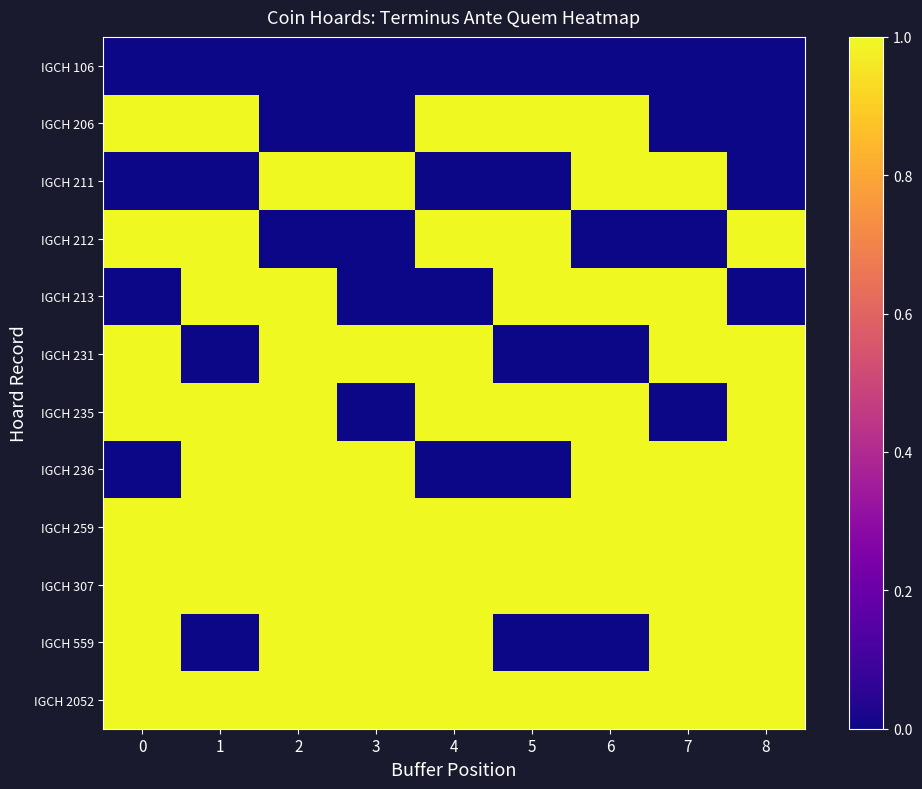

Reading left to right, what are all the values shown in this chart?

IGCH 106: 0=0	1=0	2=0	3=0	4=0	5=0	6=0	7=0	8=0
IGCH 206: 0=1	1=1	2=0	3=0	4=1	5=1	6=1	7=0	8=0
IGCH 211: 0=0	1=0	2=1	3=1	4=0	5=0	6=1	7=1	8=0
IGCH 212: 0=1	1=1	2=0	3=0	4=1	5=1	6=0	7=0	8=1
IGCH 213: 0=0	1=1	2=1	3=0	4=0	5=1	6=1	7=1	8=0
IGCH 231: 0=1	1=0	2=1	3=1	4=1	5=0	6=0	7=1	8=1
IGCH 235: 0=1	1=1	2=1	3=0	4=1	5=1	6=1	7=0	8=1
IGCH 236: 0=0	1=1	2=1	3=1	4=0	5=0	6=1	7=1	8=1
IGCH 259: 0=1	1=1	2=1	3=1	4=1	5=1	6=1	7=1	8=1
IGCH 307: 0=1	1=1	2=1	3=1	4=1	5=1	6=1	7=1	8=1
IGCH 559: 0=1	1=0	2=1	3=1	4=1	5=0	6=0	7=1	8=1
IGCH 2052: 0=1	1=1	2=1	3=1	4=1	5=1	6=1	7=1	8=1